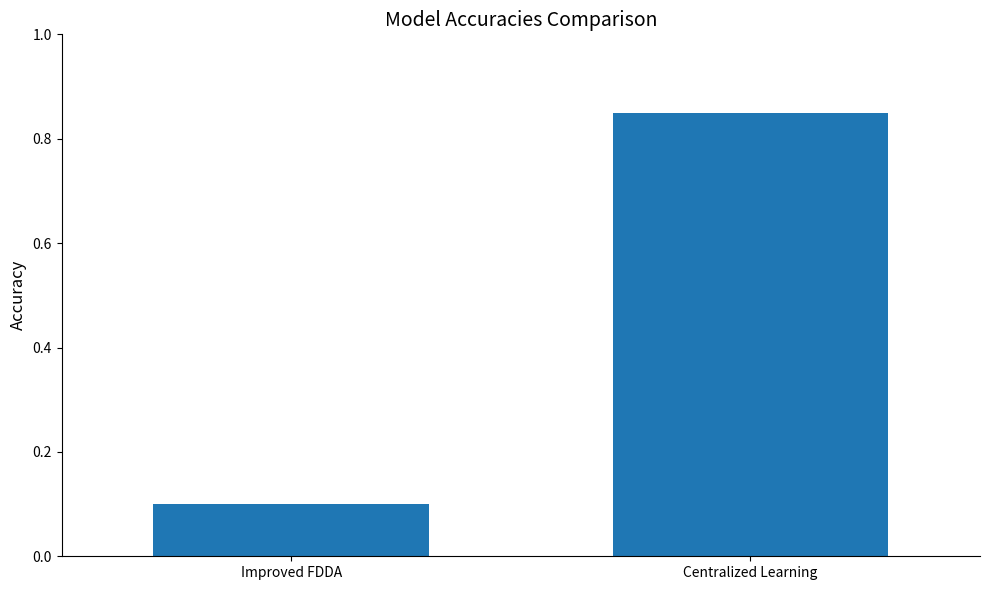

What is the label of the 1st bar from the right?

Centralized Learning